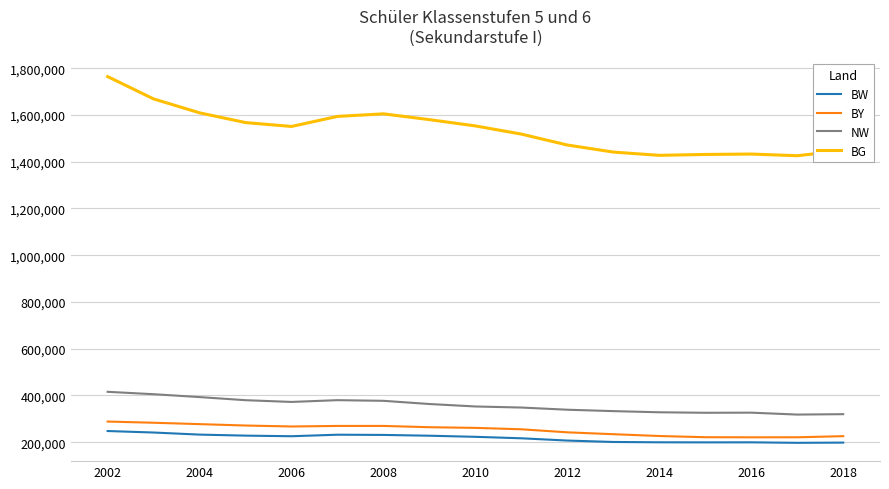

How many categories are shown in the chart?

17